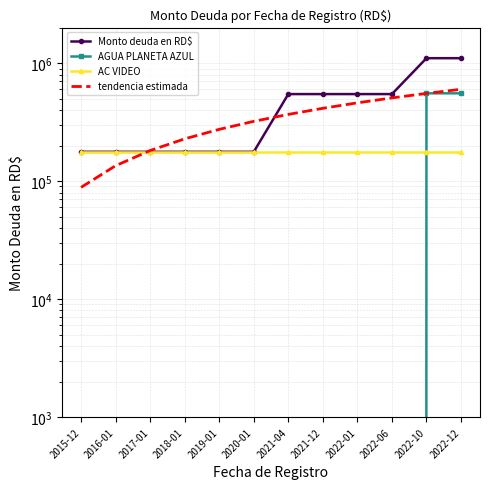

Rank the series by their average value, from lowest to highest.

AGUA PLANETA AZUL, AC VIDEO, tendencia estimada, Monto deuda en RD$